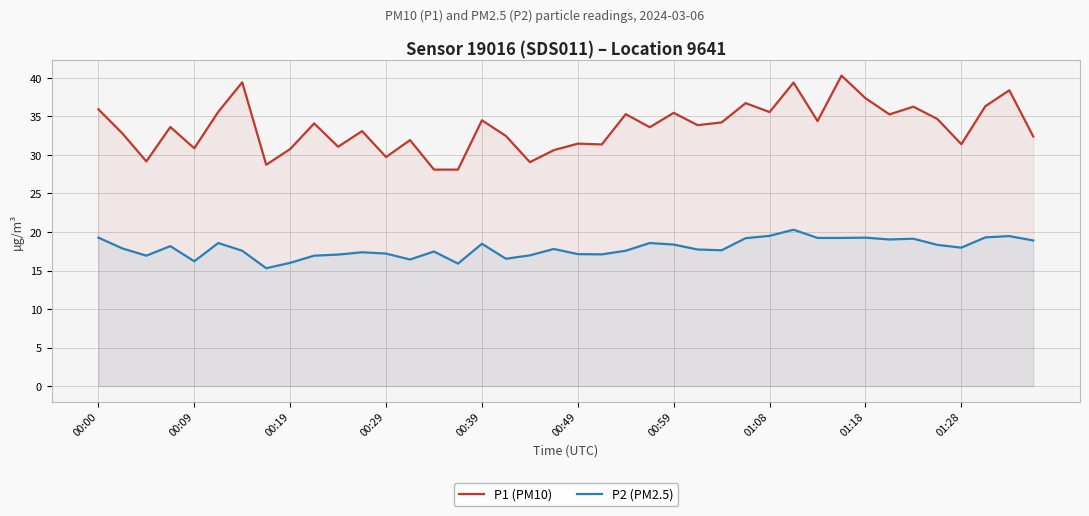

Is it true that P1 (PM10) equals 14.9 at 01:08?

False